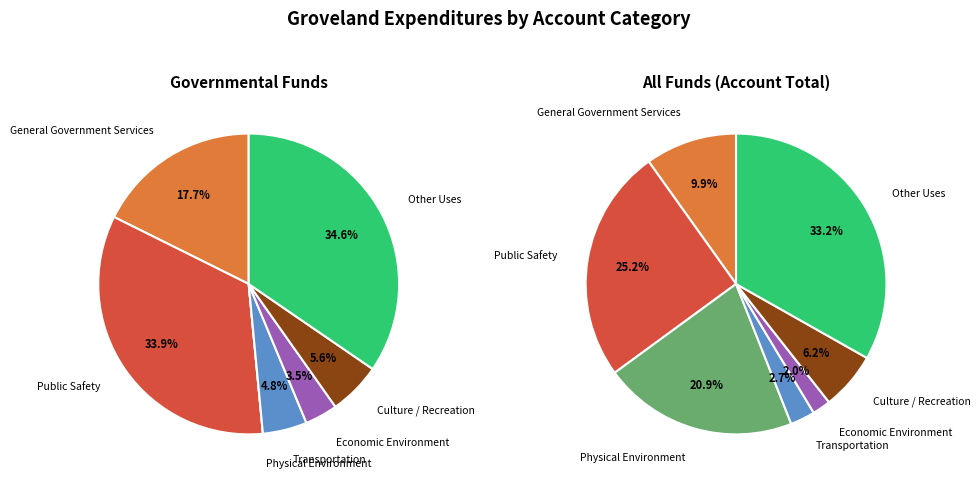

How many slices are in this pie chart?

7